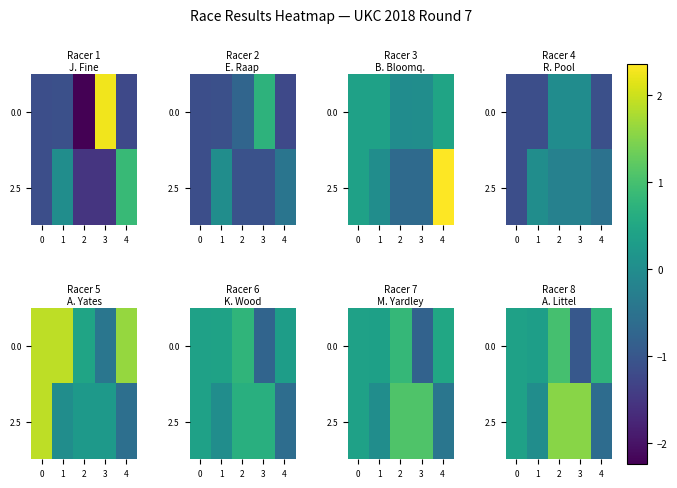

What is the sum of all 0.0 values?

1.5